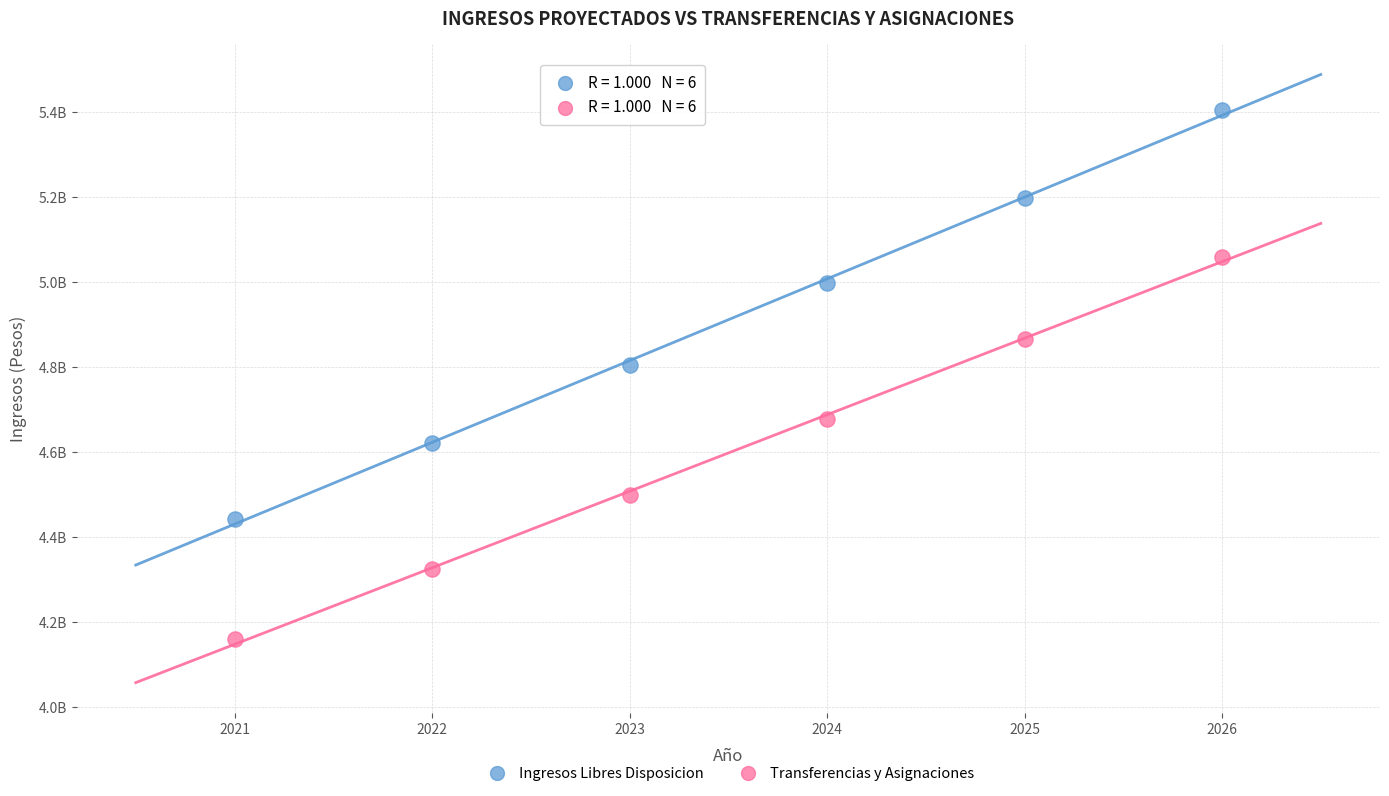

Which series has the widest spread of Y values?

Ingresos Libres Disposicion